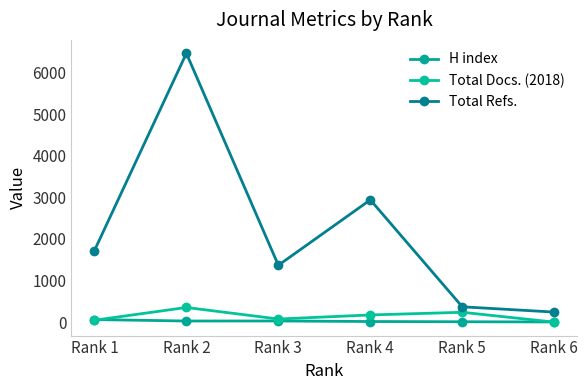

Is it true that Total Refs. equals 451 at Rank 3?

False